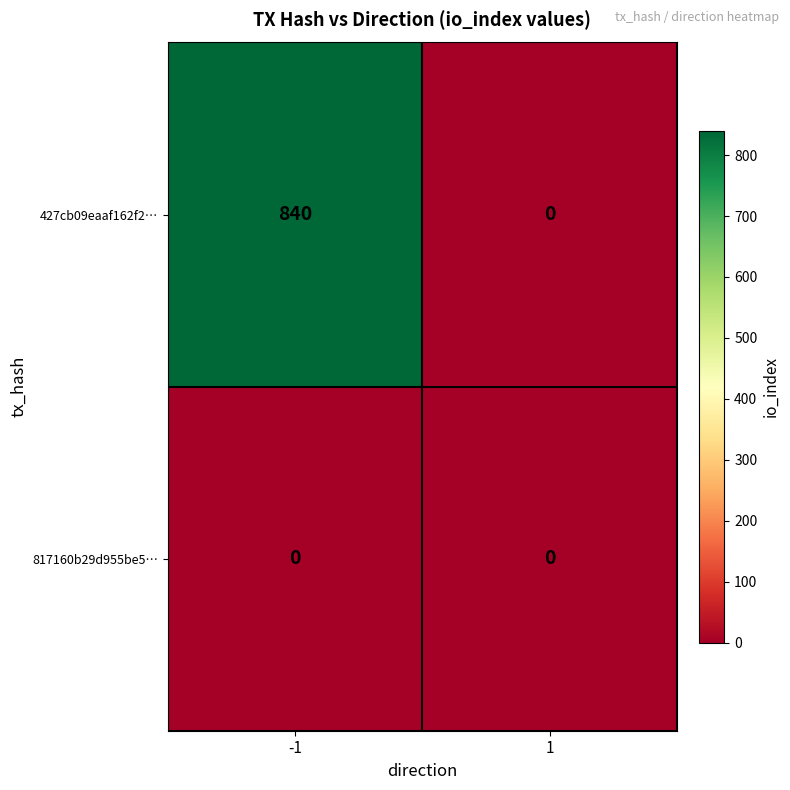

True or false: 427cb09eaaf162f2… has a value of 226 at -1.

False